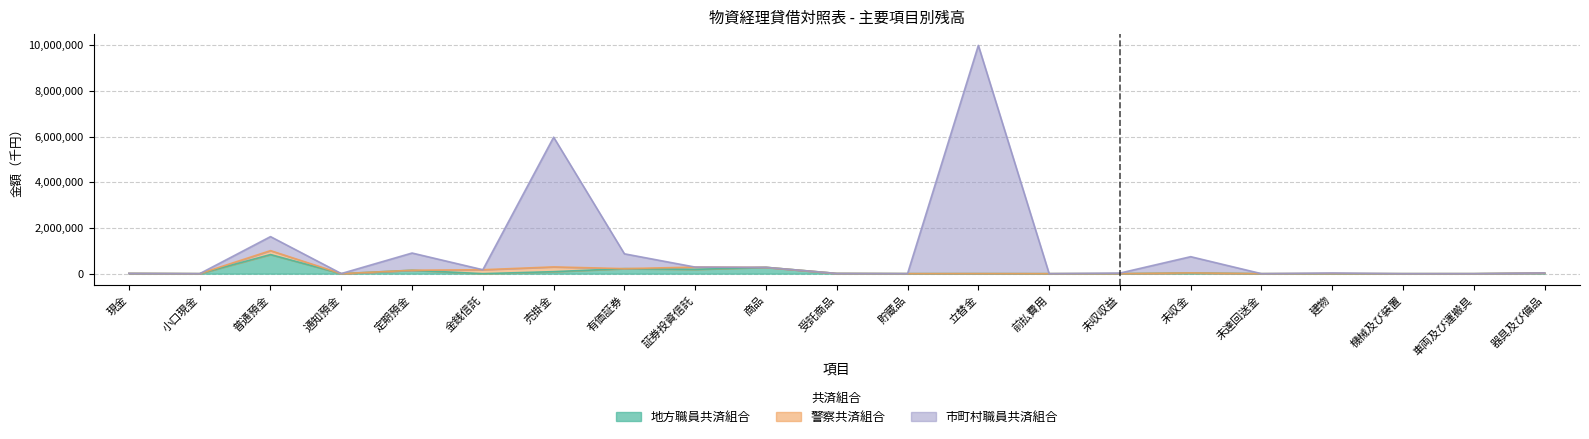

The 市町村職員共済組合 series shows 46771 at 建物. True or false?

False